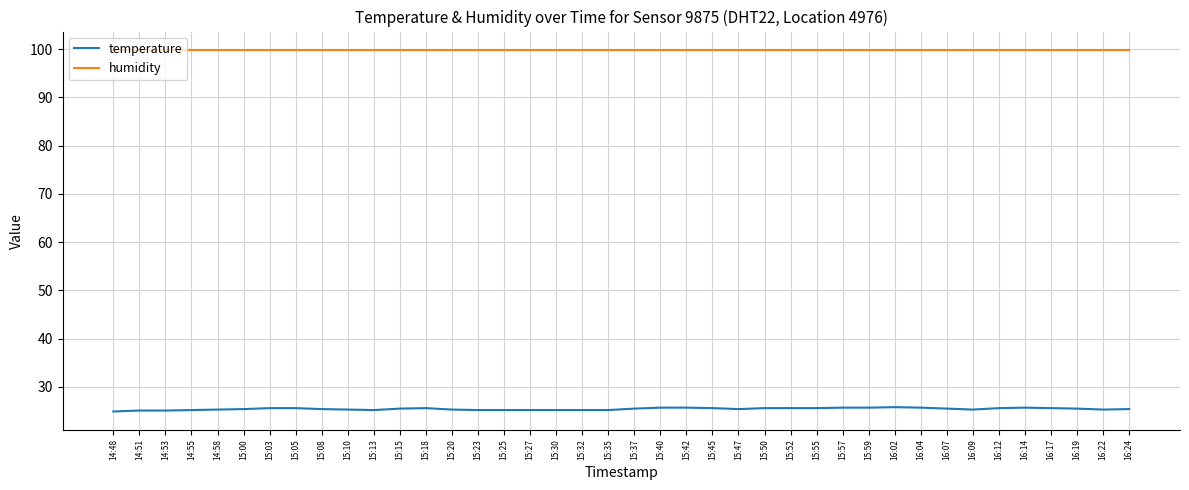

What are all the series names shown in the legend?

temperature, humidity